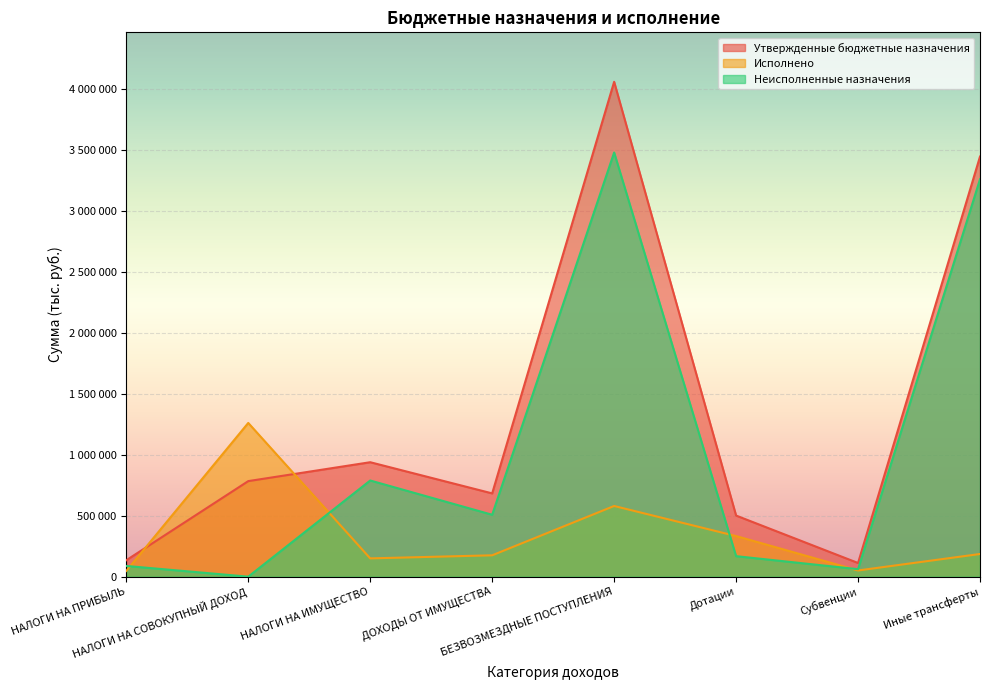

Is the value of Утвержденные бюджетные назначения at ДОХОДЫ ОТ ИМУЩЕСТВА greater than the value of Исполнено at Иные трансферты?

Yes